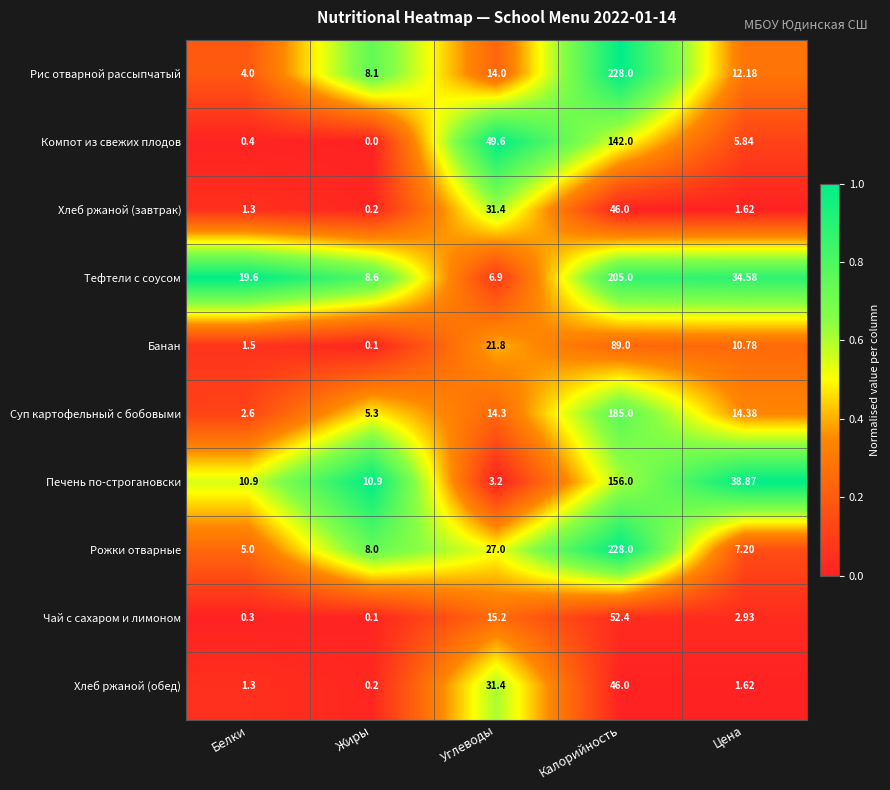

Is the value of Компот из свежих плодов at Углеводы greater than the value of Банан at Жиры?

Yes